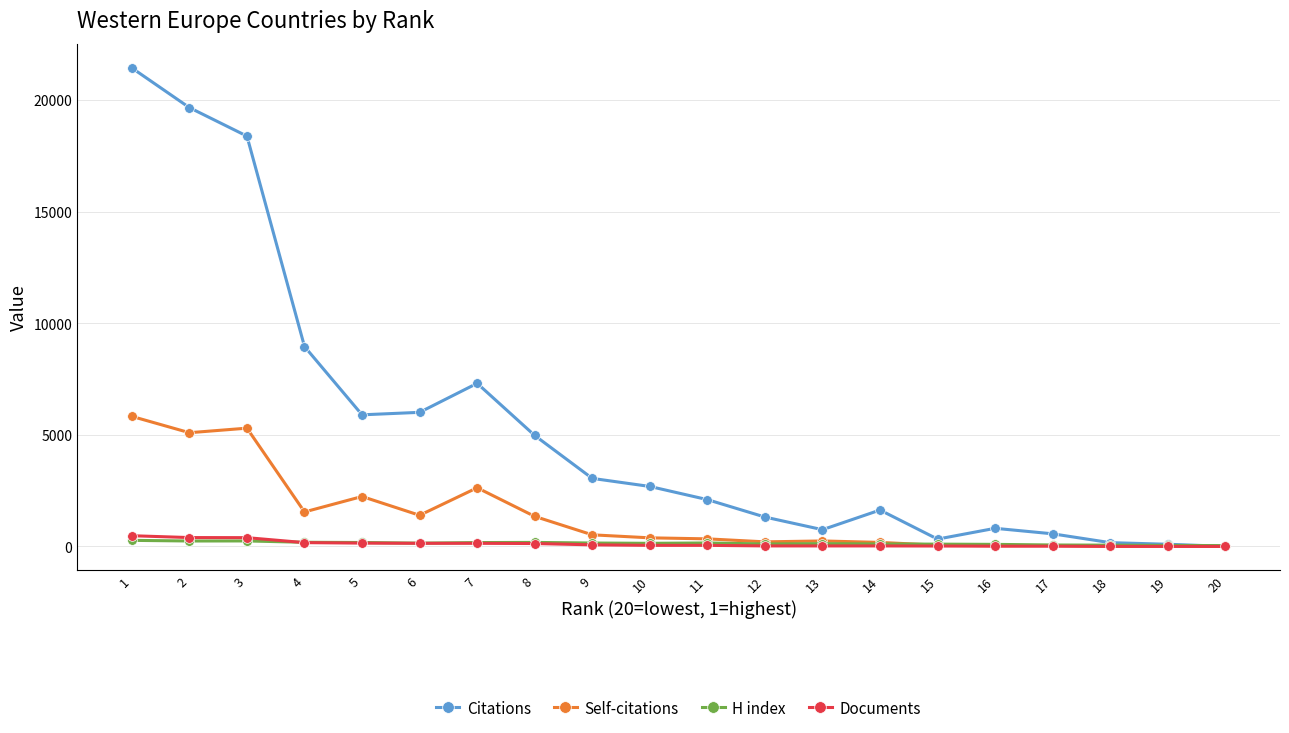

List the series in order of their peak value, lowest first.

H index, Documents, Self-citations, Citations